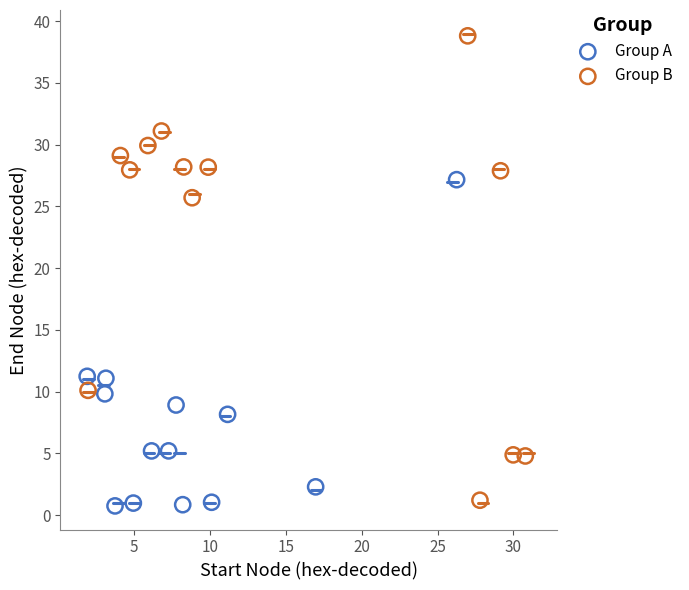

Which series has the largest Y range (max minus min)?

Group B